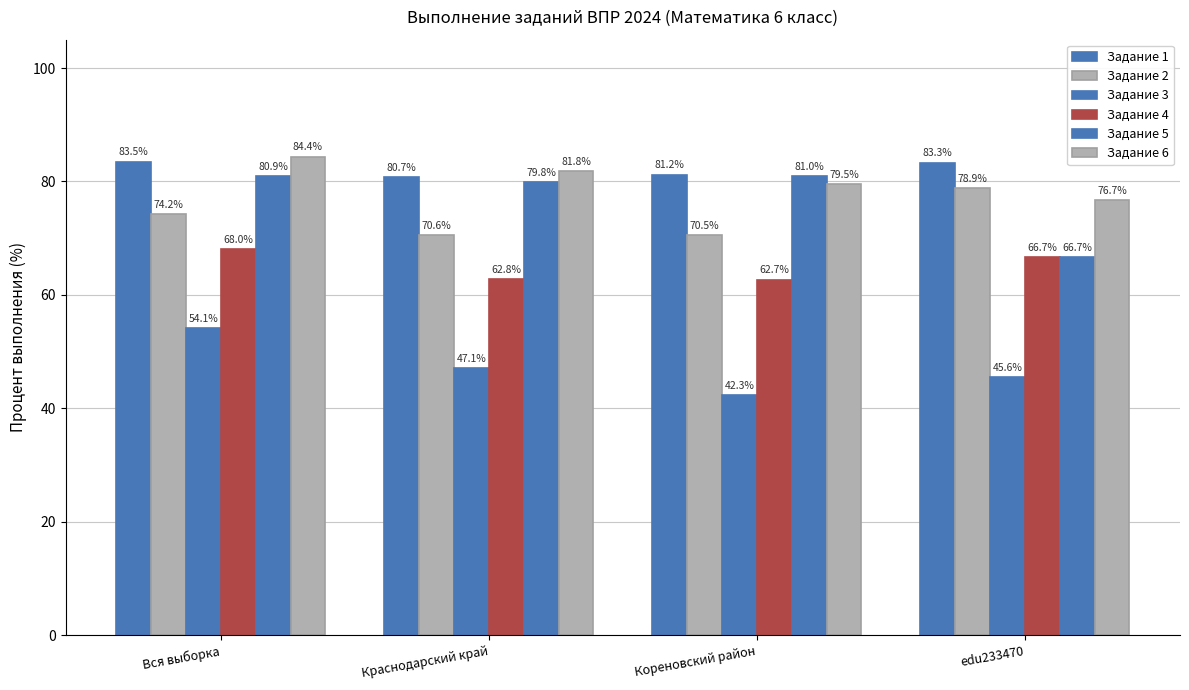

List the labels in order of Задание 3 value, smallest first.

Кореновский район, edu233470, Краснодарский край, Вся выборка